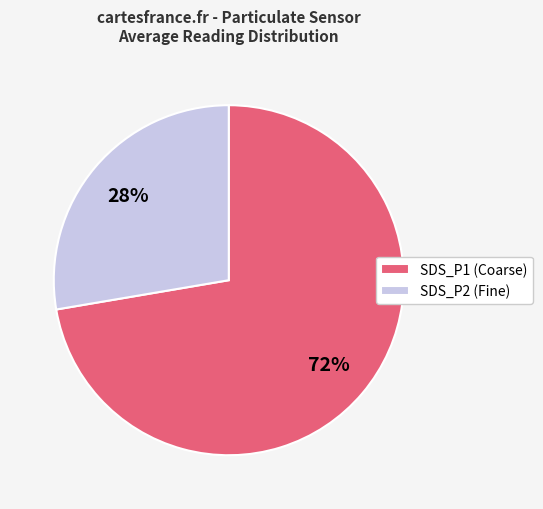

True or false: SDS_P1 (Coarse) accounts for 85% of the total.

False